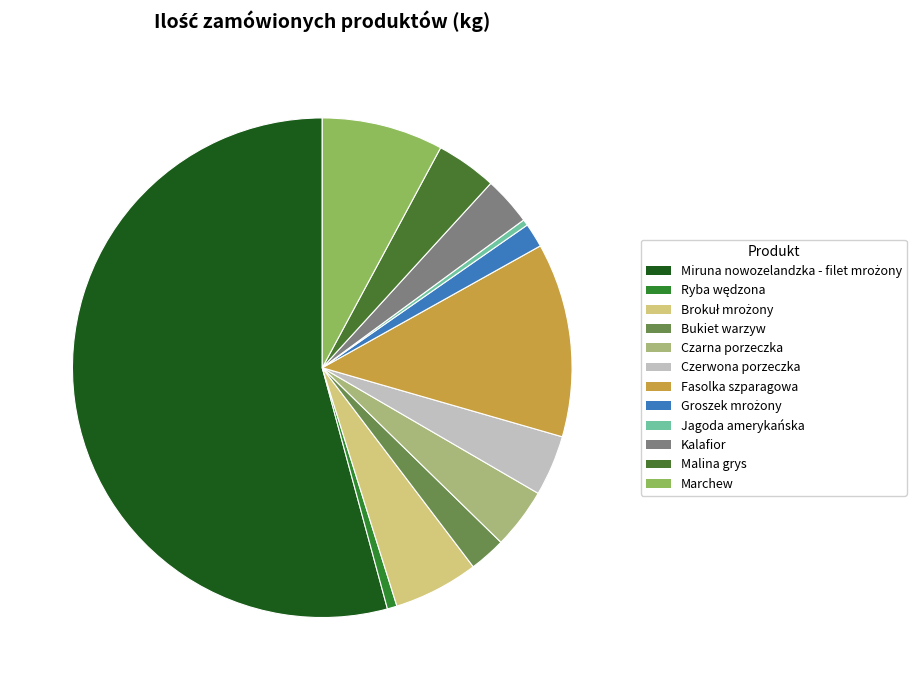

Is it true that Brokuł mrożony is 5% of the pie?

True